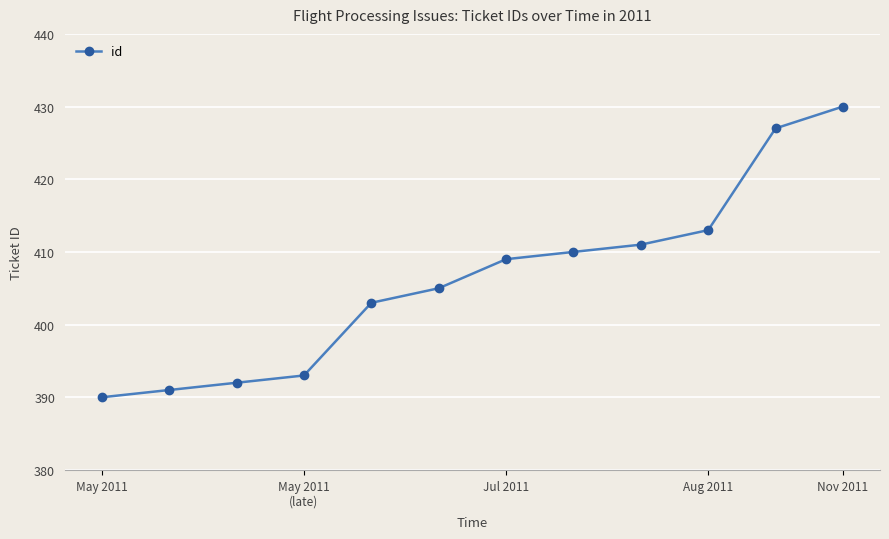

What is the smallest value displayed?

390